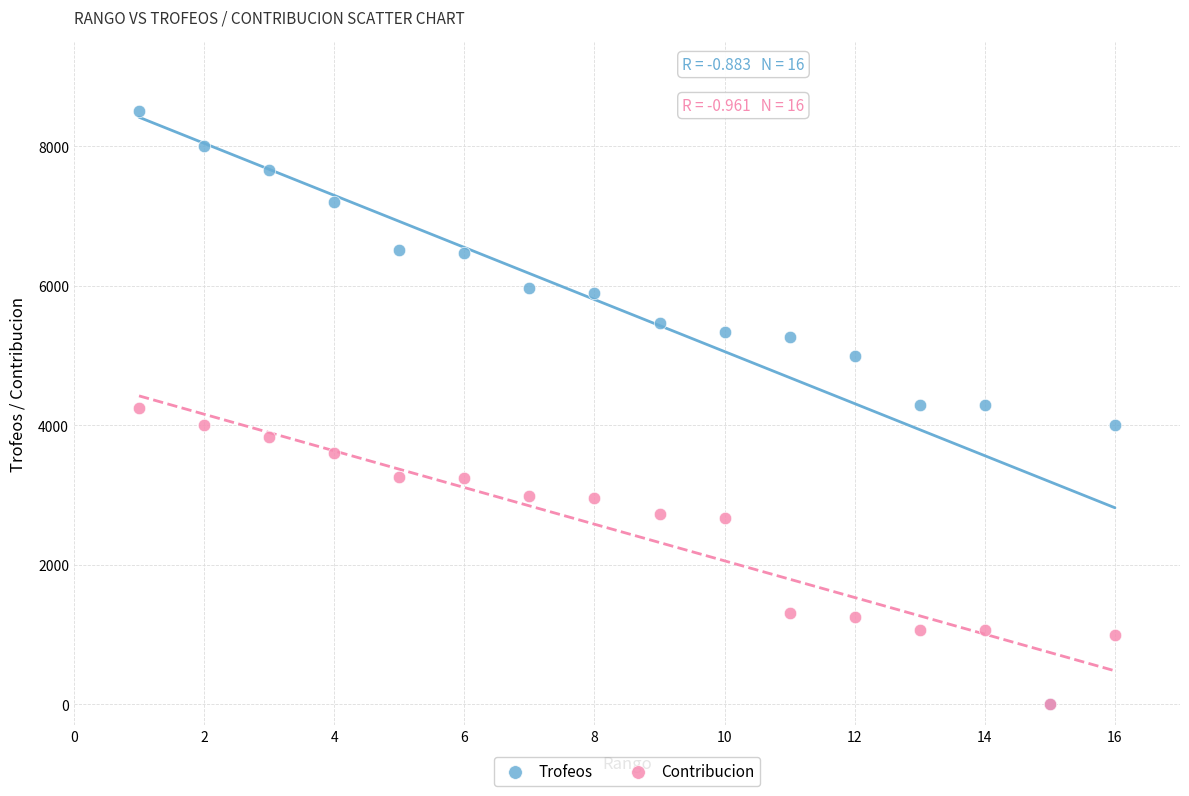

What are all the series names shown in the legend?

Trofeos, Contribucion